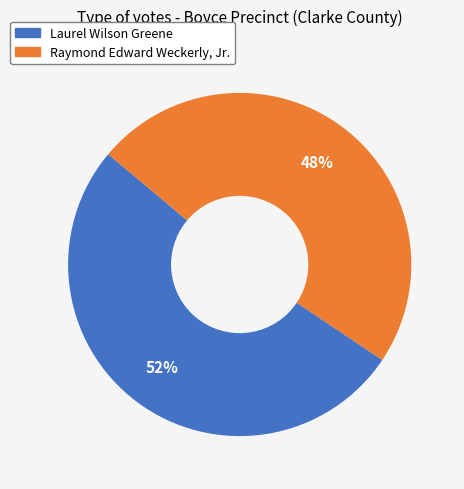

How many segments does this pie chart have?

2